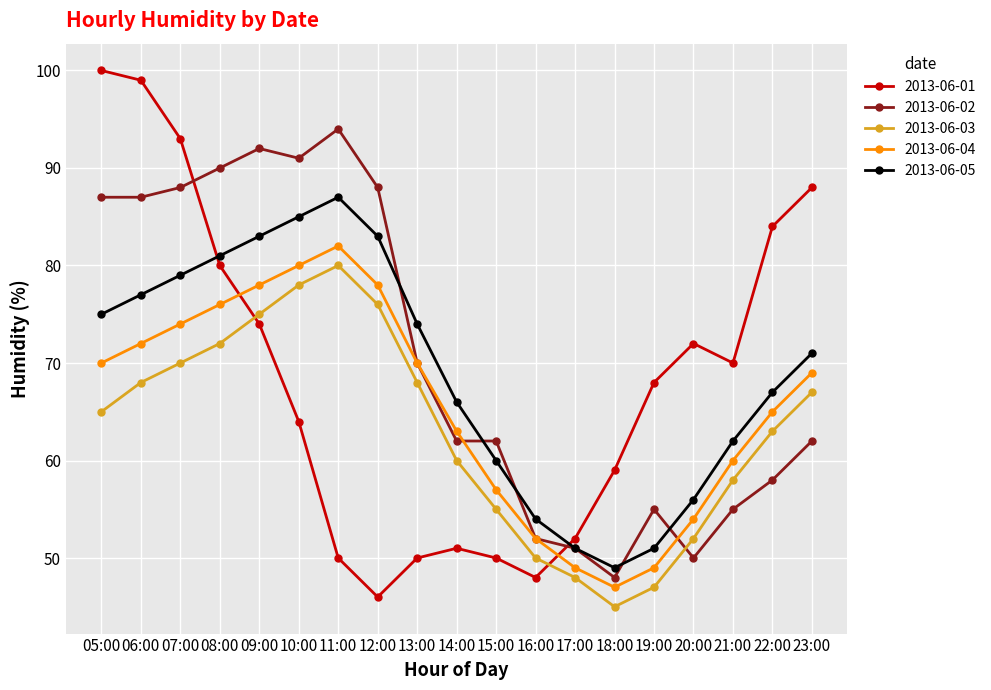

What is the greatest value displayed?

100